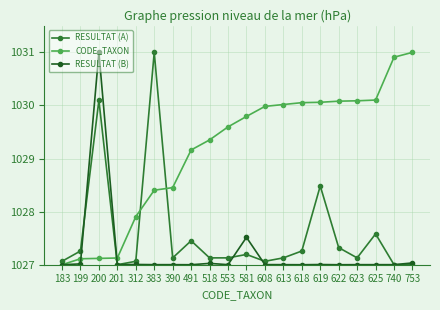

What are all the series names shown in the legend?

RESULTAT (A), CODE_TAXON, RESULTAT (B)